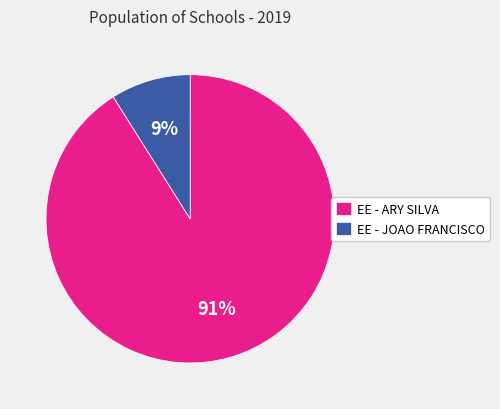

Which category accounts for the majority?

EE - ARY SILVA